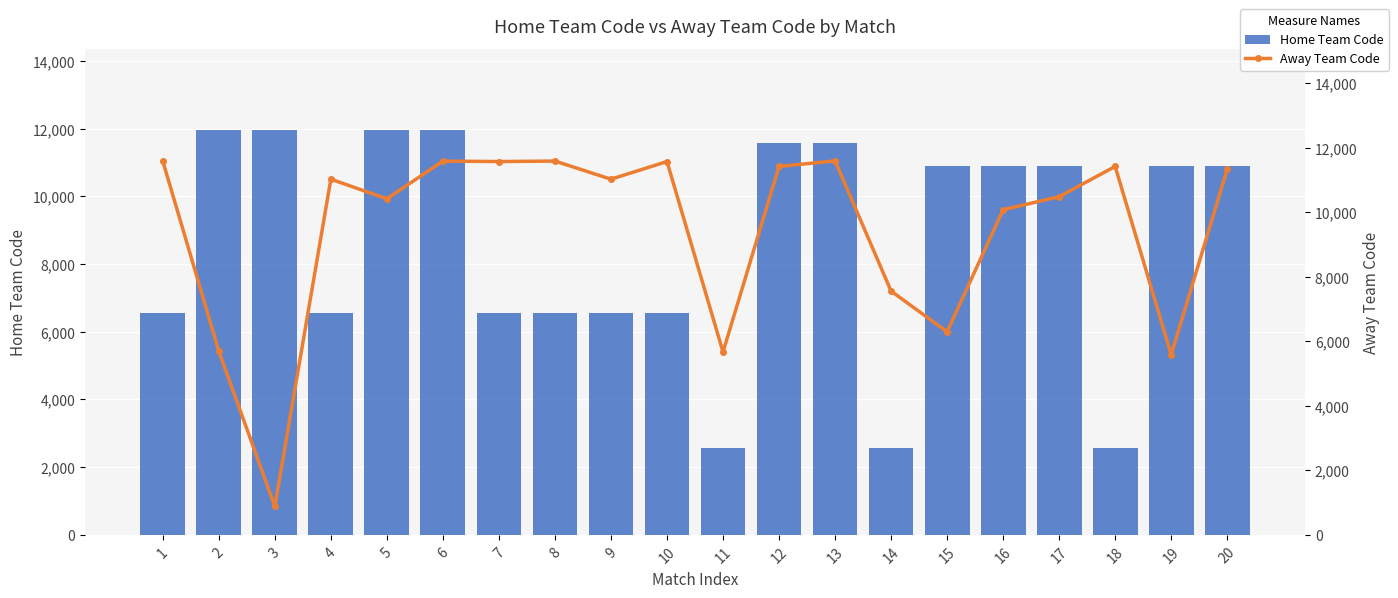

Reading left to right, list all the values displayed in this chart.

Home Team Code: 1=6547	2=11972	3=11972	4=6547	5=11972	6=11972	7=6547	8=6547	9=6547	10=6547	11=2574	12=11587	13=11587	14=2574	15=10904	16=10904	17=10904	18=2574	19=10904	20=10904
Away Team Code: 1=11582	2=5693	3=879	4=11020	5=10413	6=11580	7=11567	8=11582	9=11020	10=11567	11=5667	12=11415	13=11588	14=7553	15=6292	16=10074	17=10479	18=11415	19=5580	20=11329